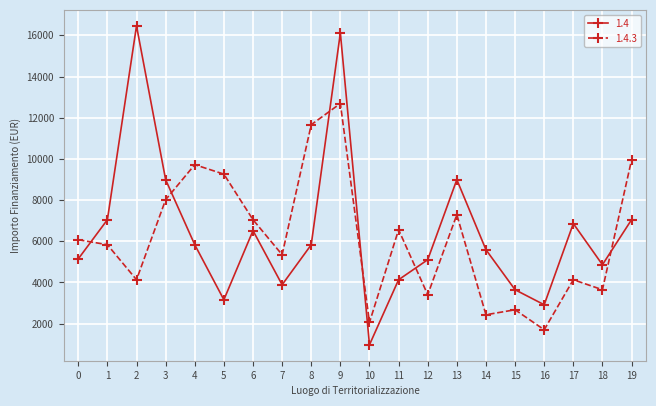

How many data points in 1.4 are less than 5831?

10